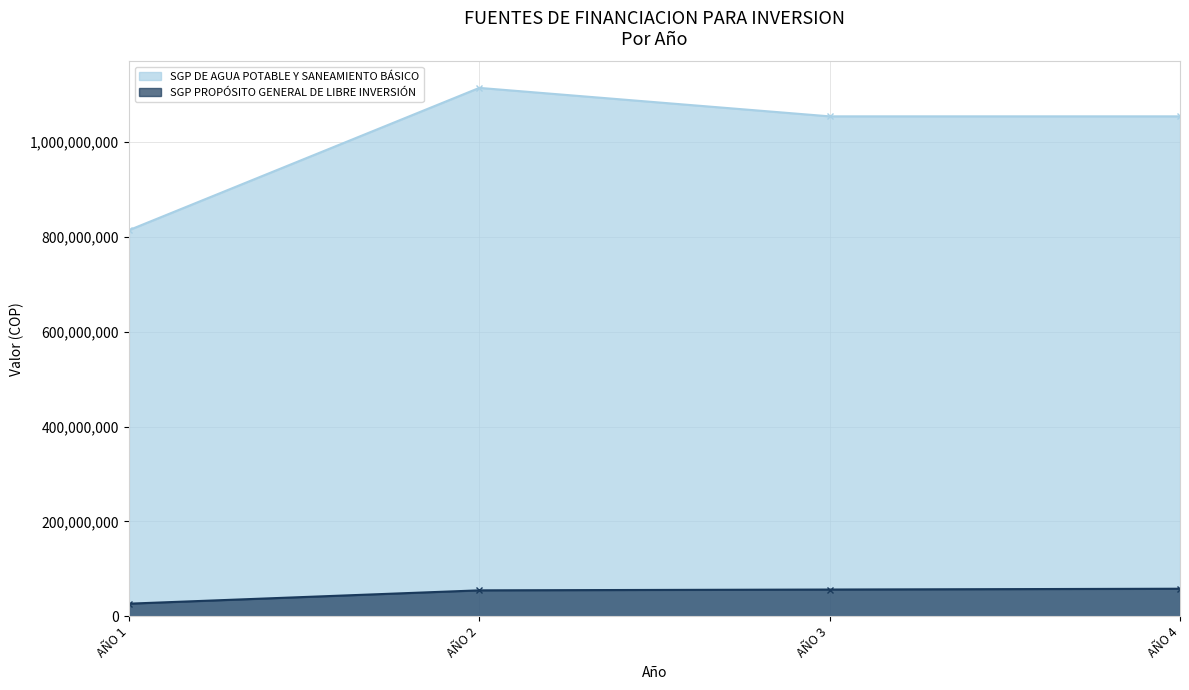

Is it true that SGP DE AGUA POTABLE Y SANEAMIENTO BÁSICO equals 814089982 at AÑO 1?

True